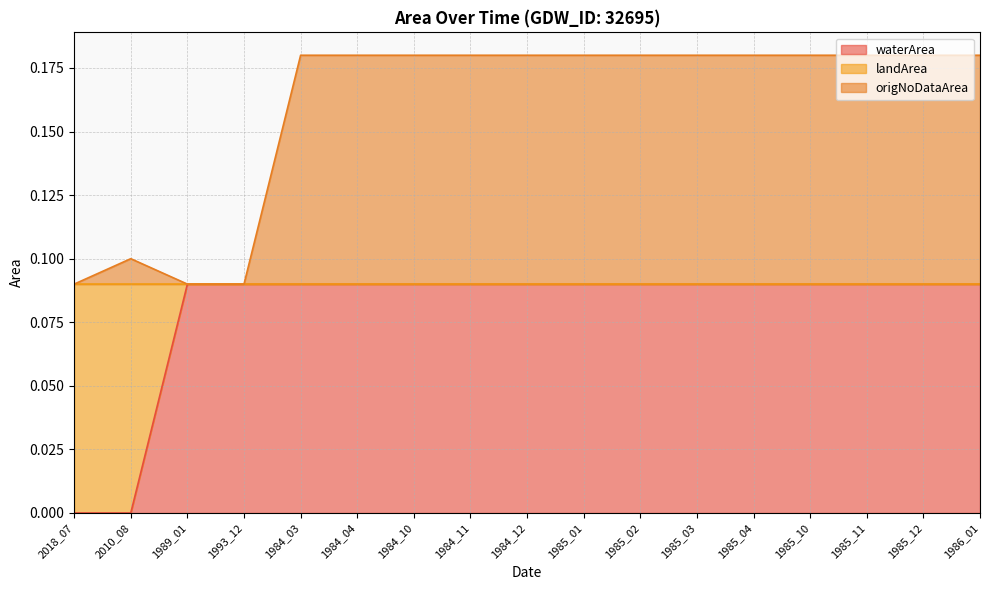

Which has a higher value, 1984_11 or 1984_03?

1984_11